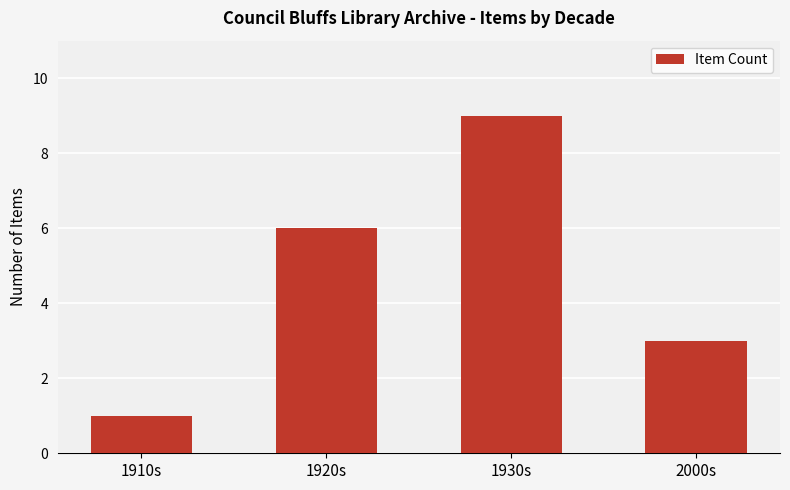

Reading left to right, extract all data points from this chart.

1910s=1	1920s=6	1930s=9	2000s=3